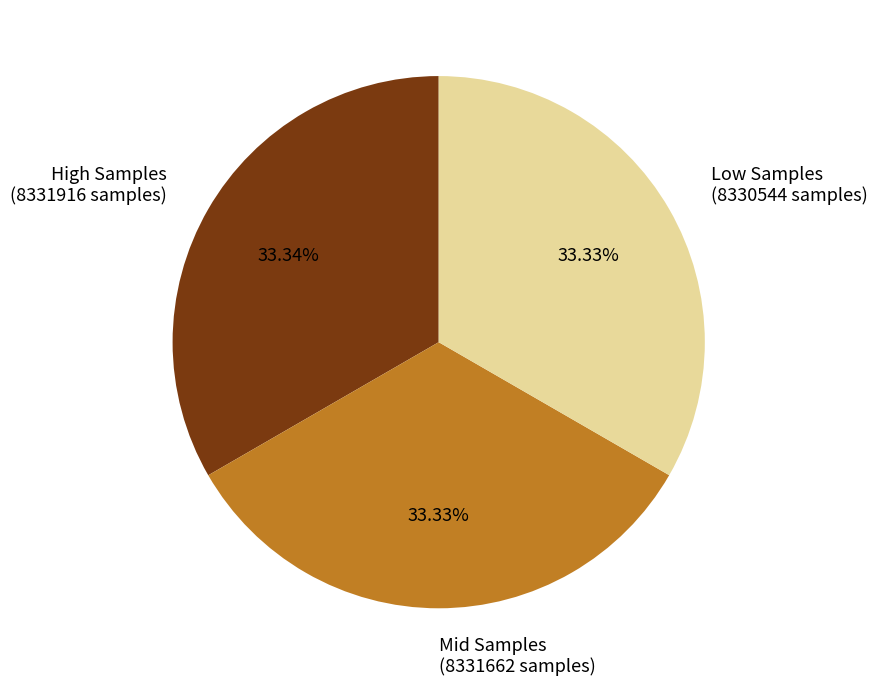

To the nearest percent, what is the average slice percentage?

33%